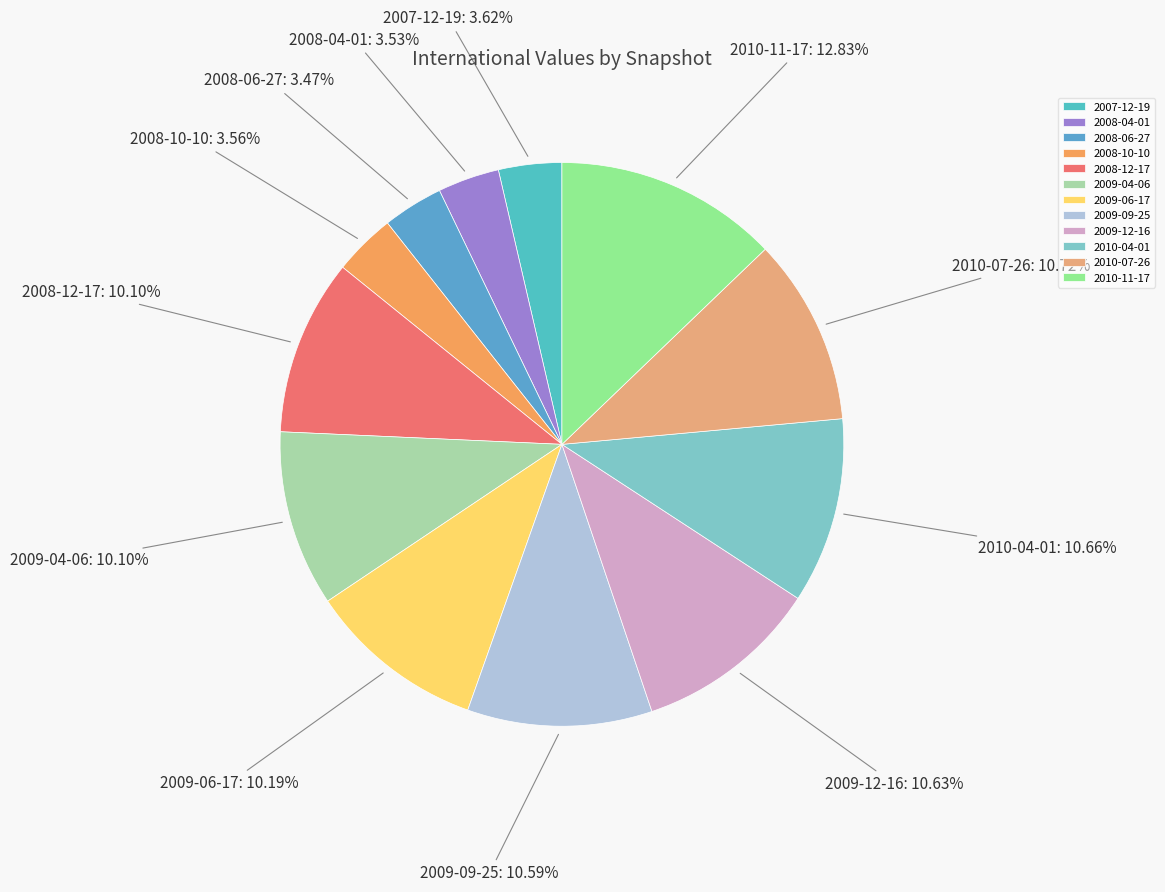

How many slices are in this pie chart?

12